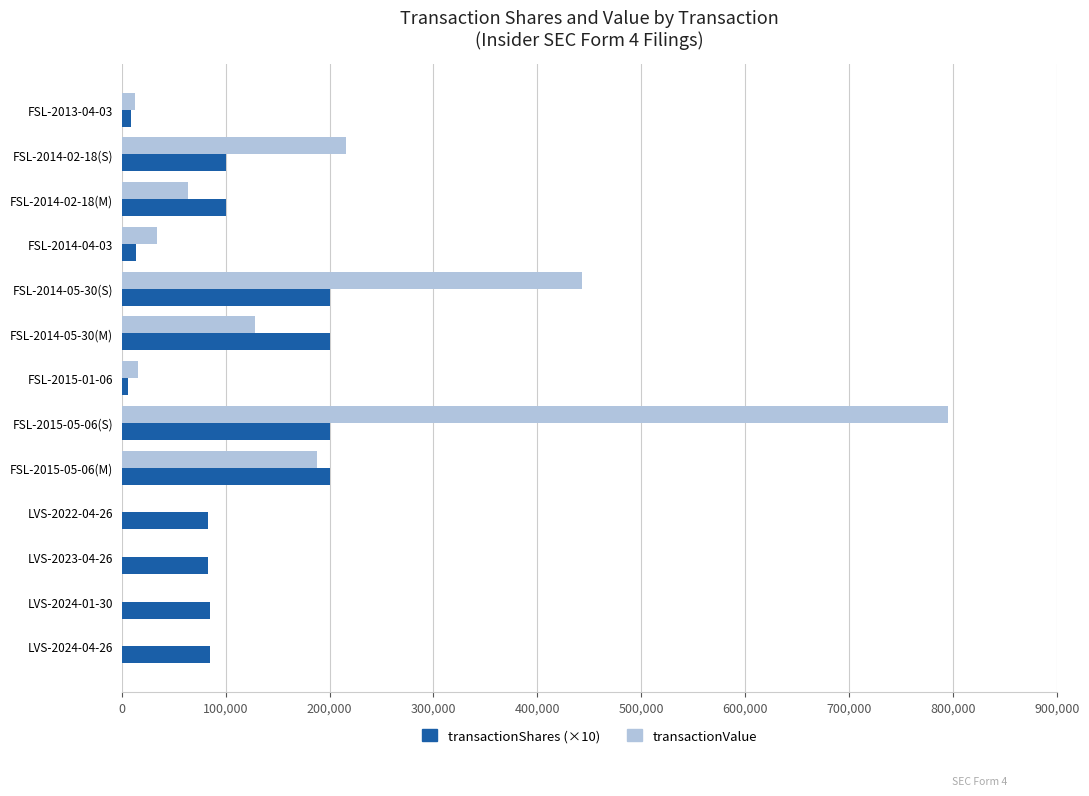

Is the value of transactionValue at FSL-2015-01-06 greater than the value of transactionShares (×10) at LVS-2024-04-26?

No